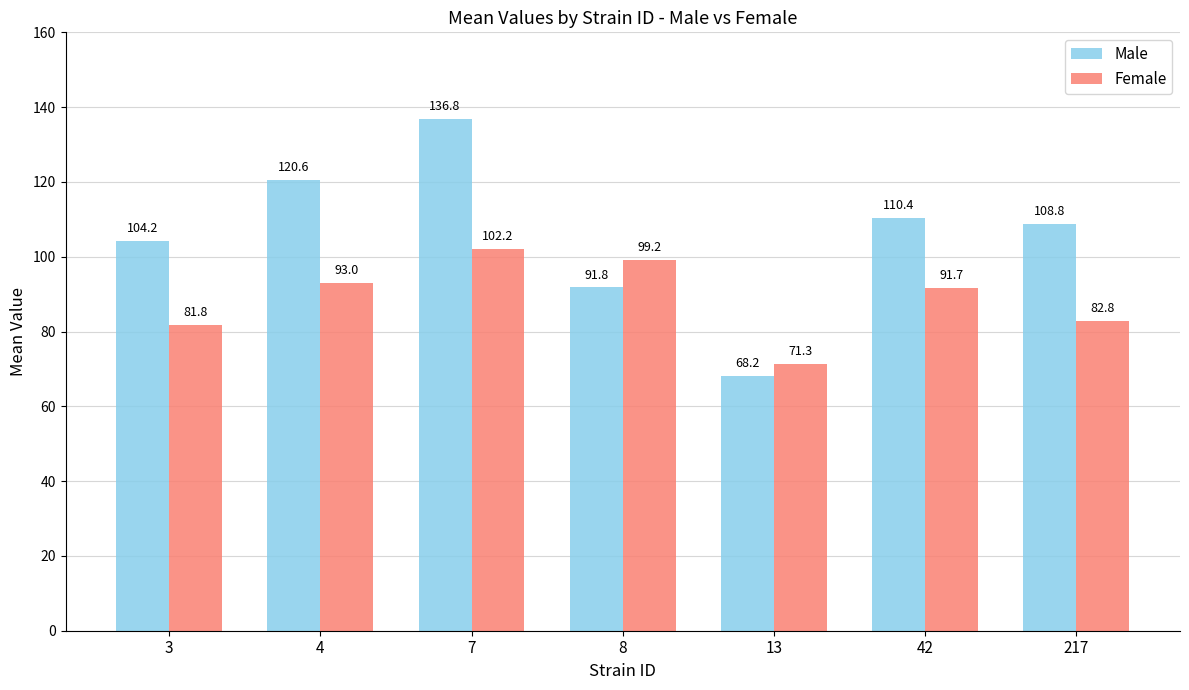

What is the value of the Male bar at the 6th from the left?

110.4